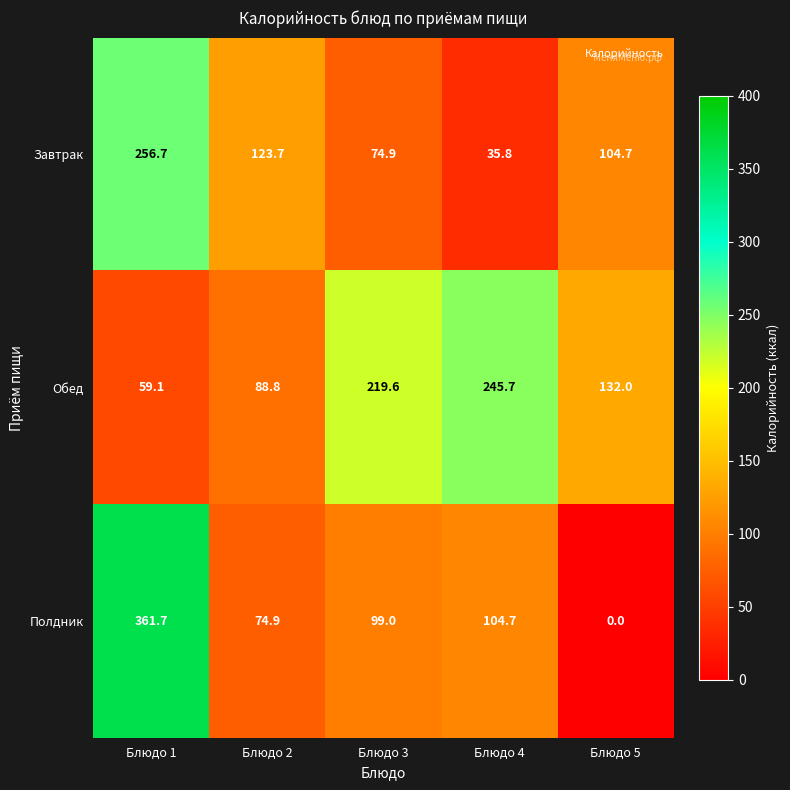

Rank the series at Блюдо 2 from lowest to highest value.

Полдник, Обед, Завтрак